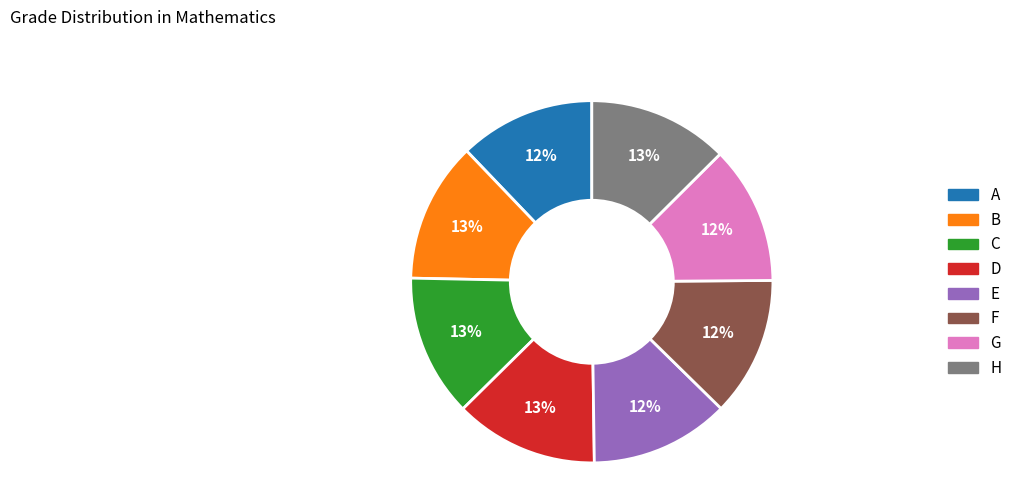

True or false: G accounts for 1% of the total.

False